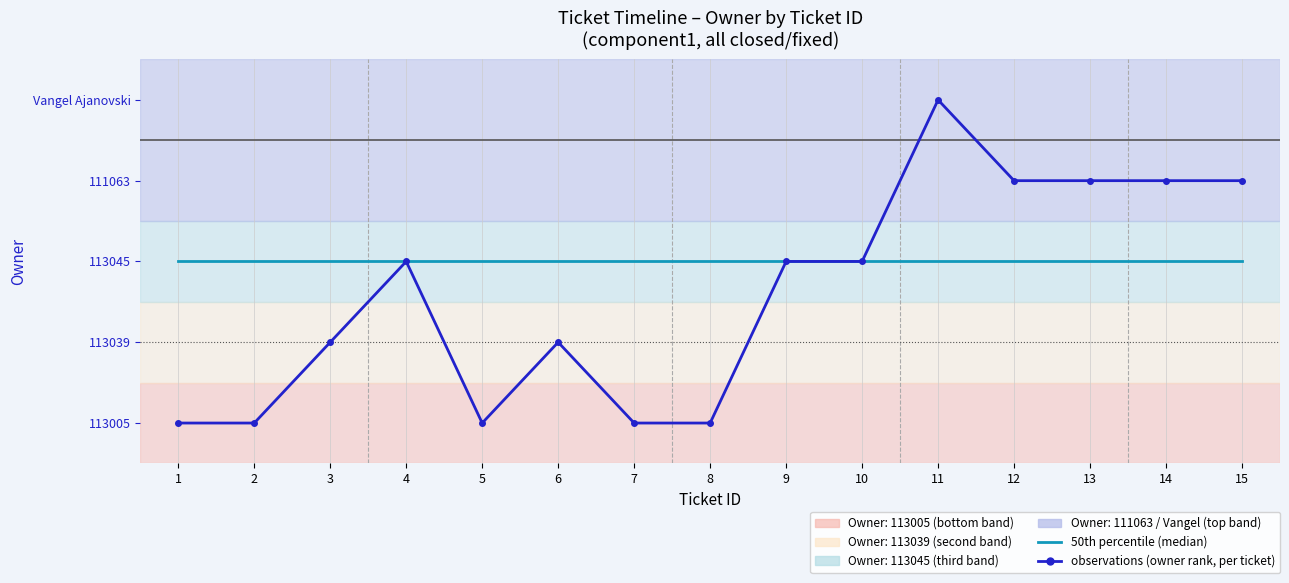

True or false: 50th percentile (median) and observations (owner rank, per ticket) cross at least once.

False